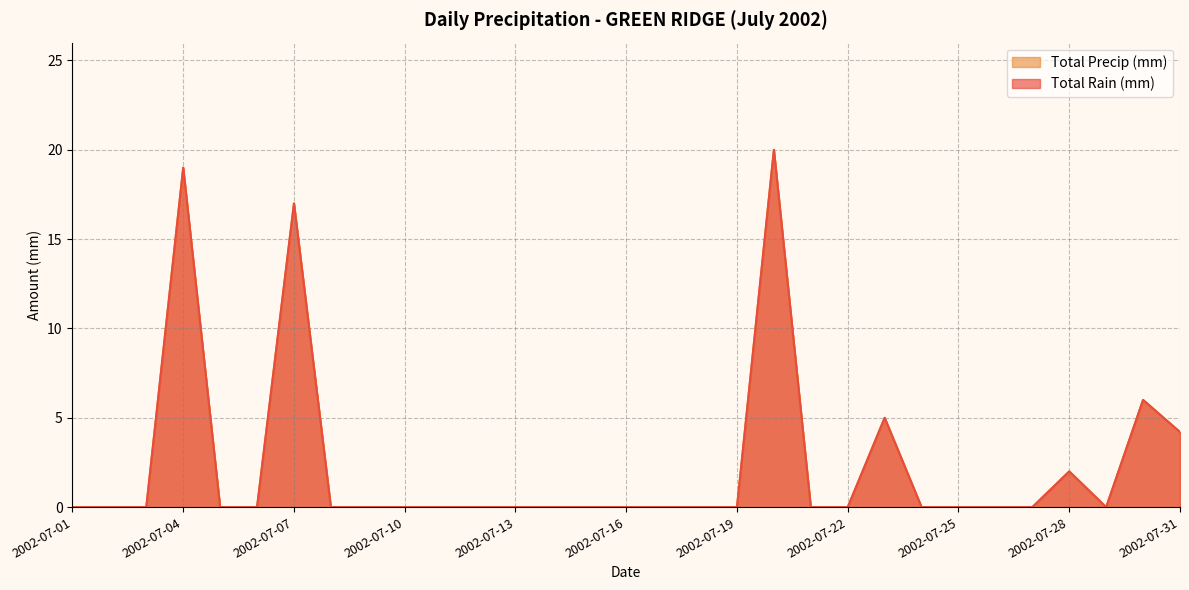

Between 2002-07-14 and 2002-07-20, which series saw the biggest shift?

Total Rain (mm)